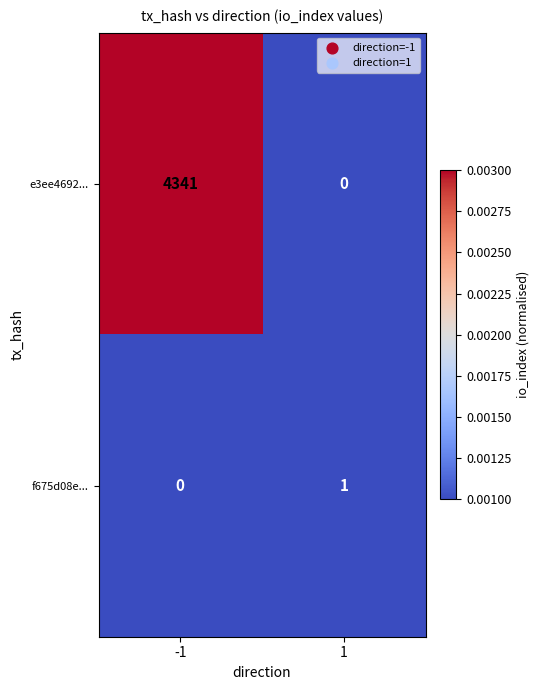

Which series has the largest total across all categories?

e3ee4692...